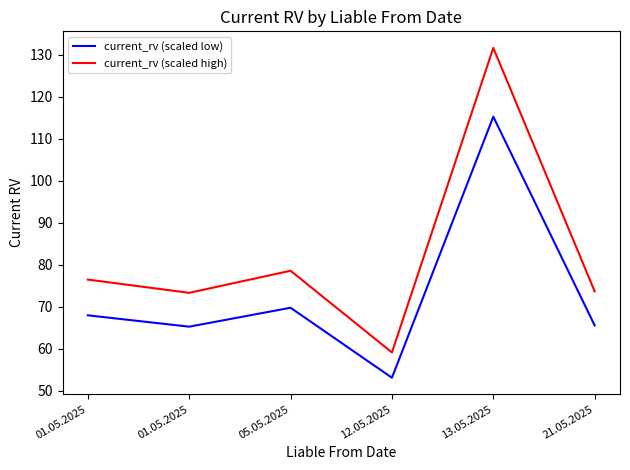

What is the lowest value of the current_rv (scaled low) series?

53.1